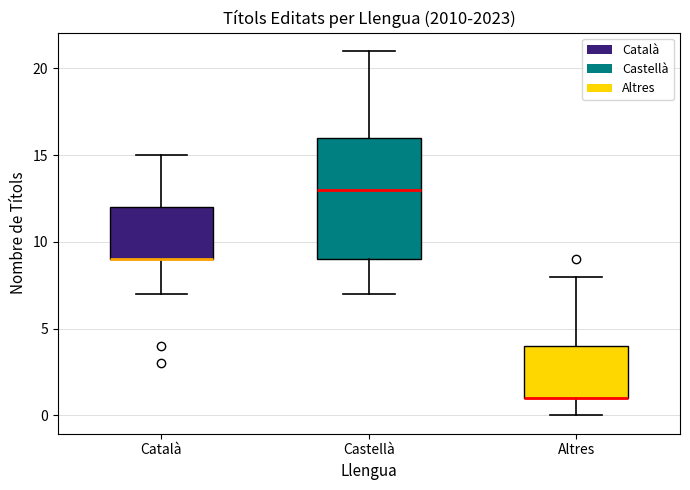

Where does the lower whisker of the box for Català end on the y-axis? The values are not printed on the chart, so give them approximately, as read against the axis.

7